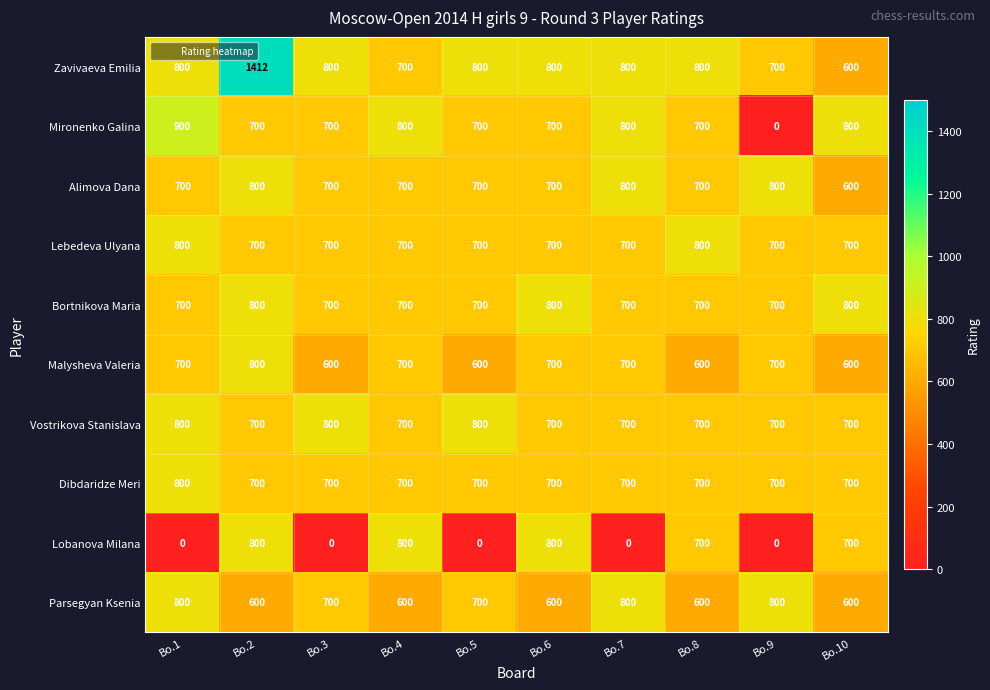

Read the Dibdaridze Meri value at Bo.9.

700